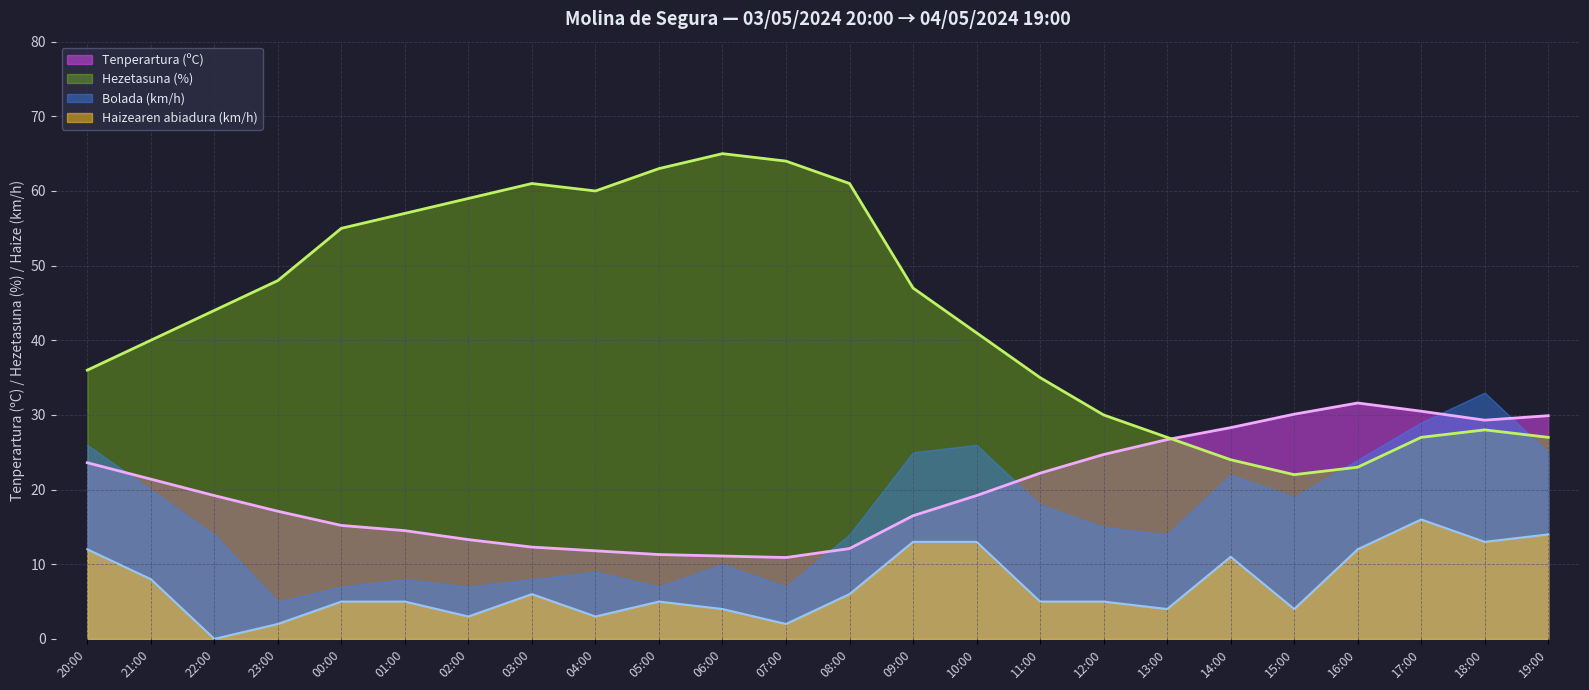

How many values in the Hezetasuna (%) series exceed 44?

11